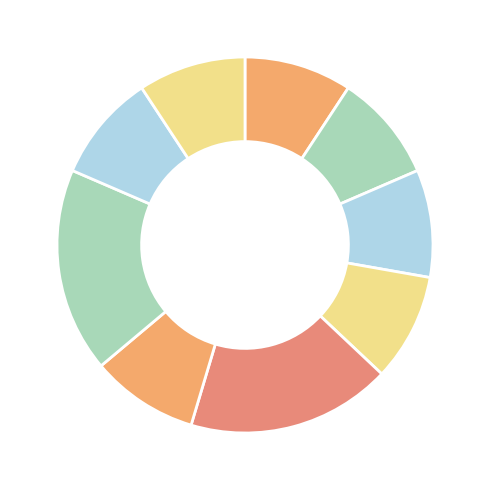

Count the number of slices in the pie.

9